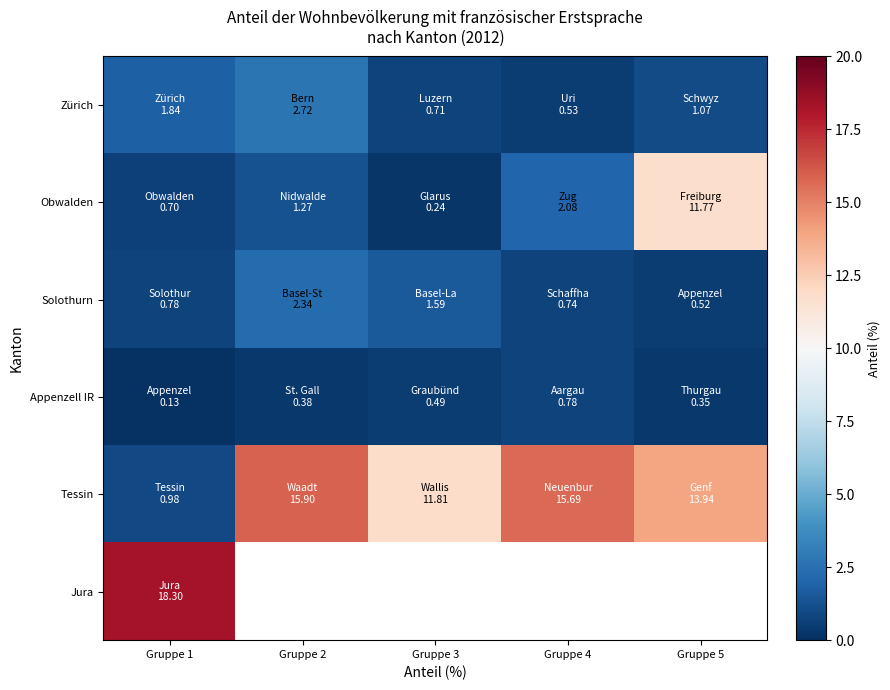

What is the spread (max minus min) of values at Gruppe 3?

11.6